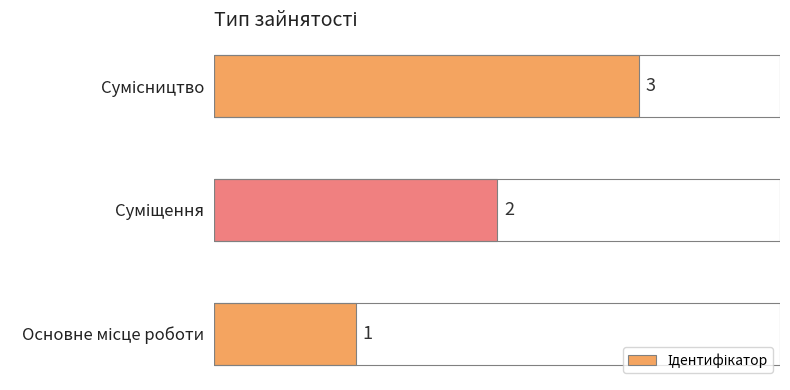

What is the sum of all values?

6